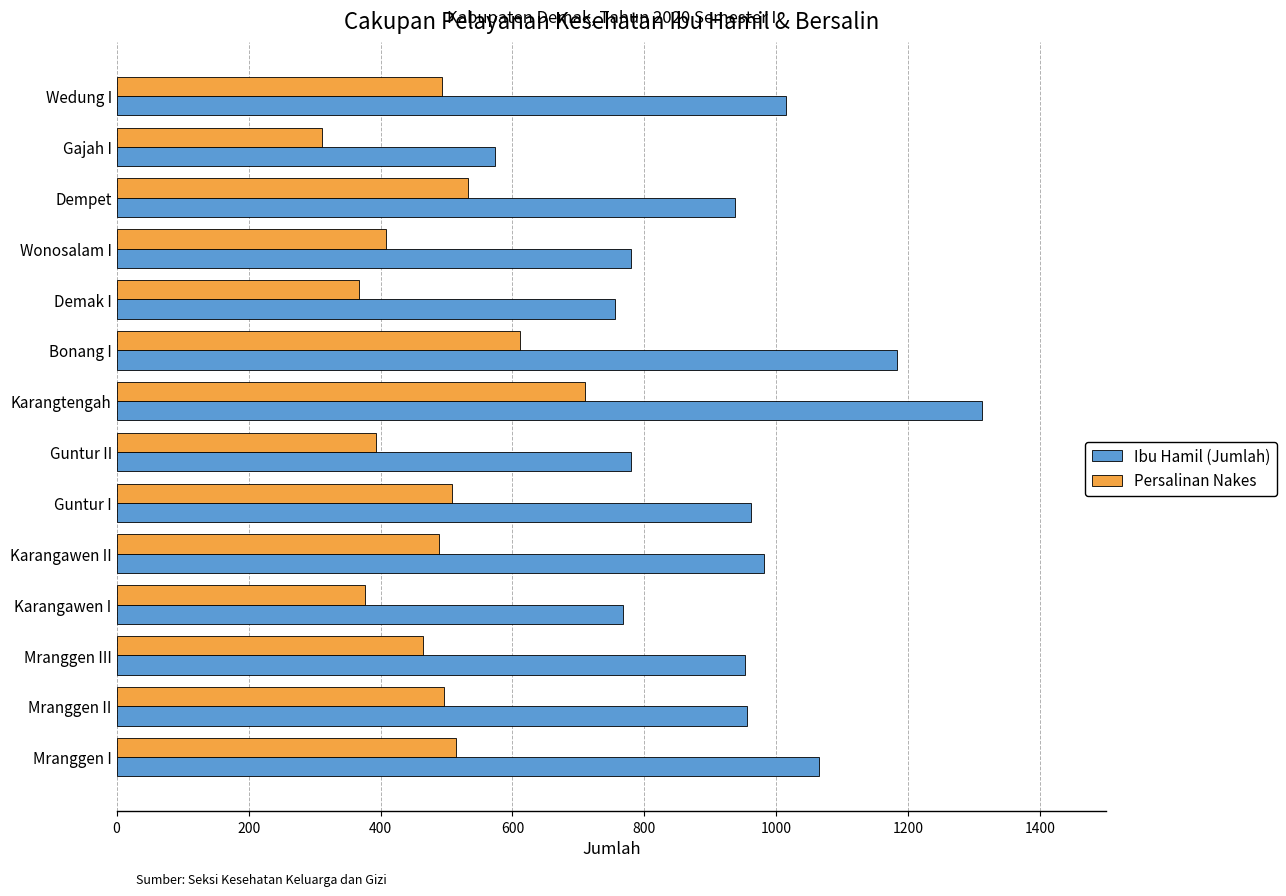

At which label does Ibu Hamil (Jumlah) reach its minimum?

Gajah I